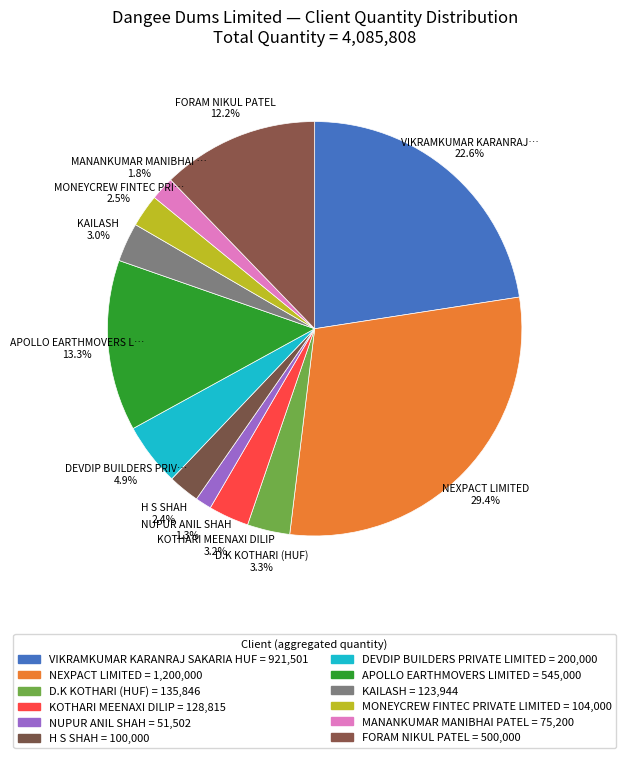

Which category has the biggest portion of the pie?

NEXPACT LIMITED